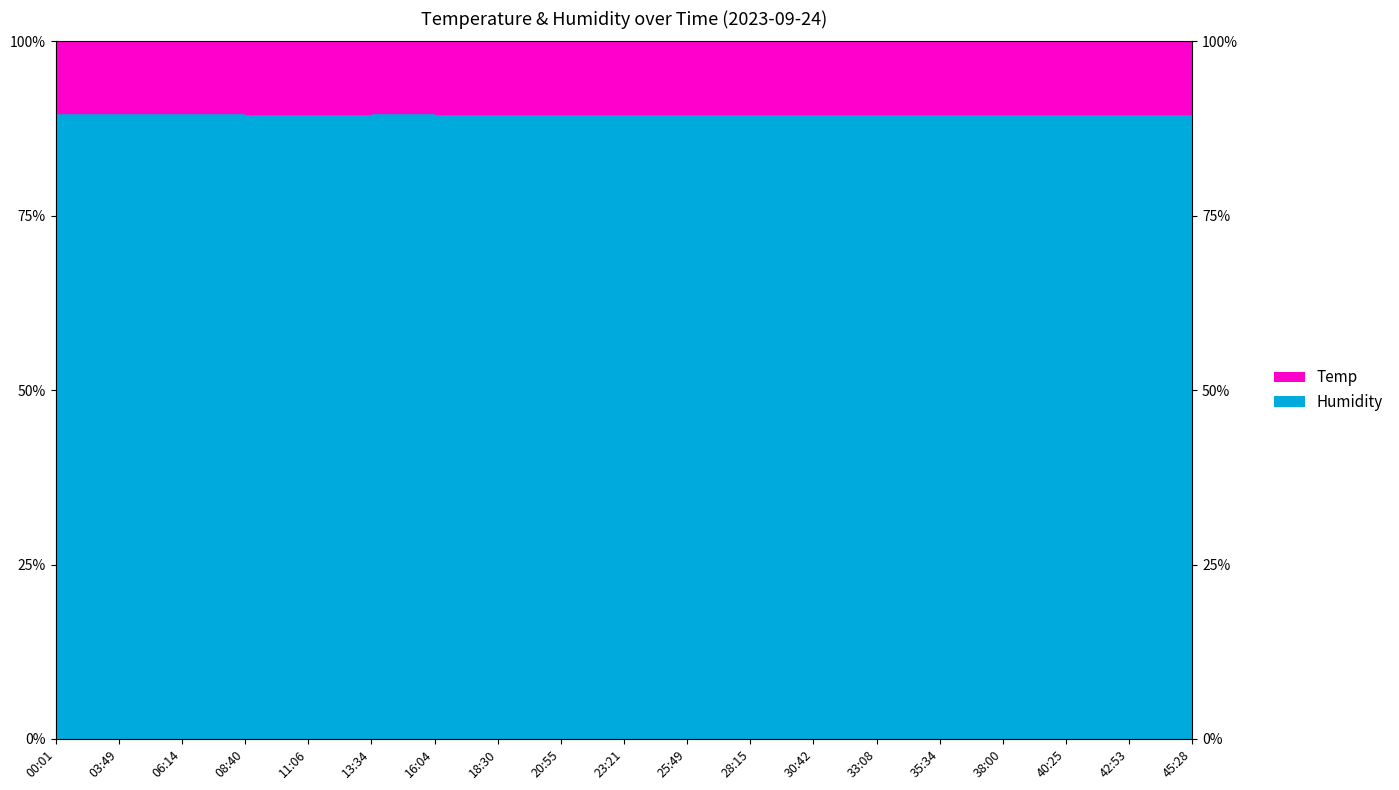

True or false: the data shows 89.6 at 18:30.

True